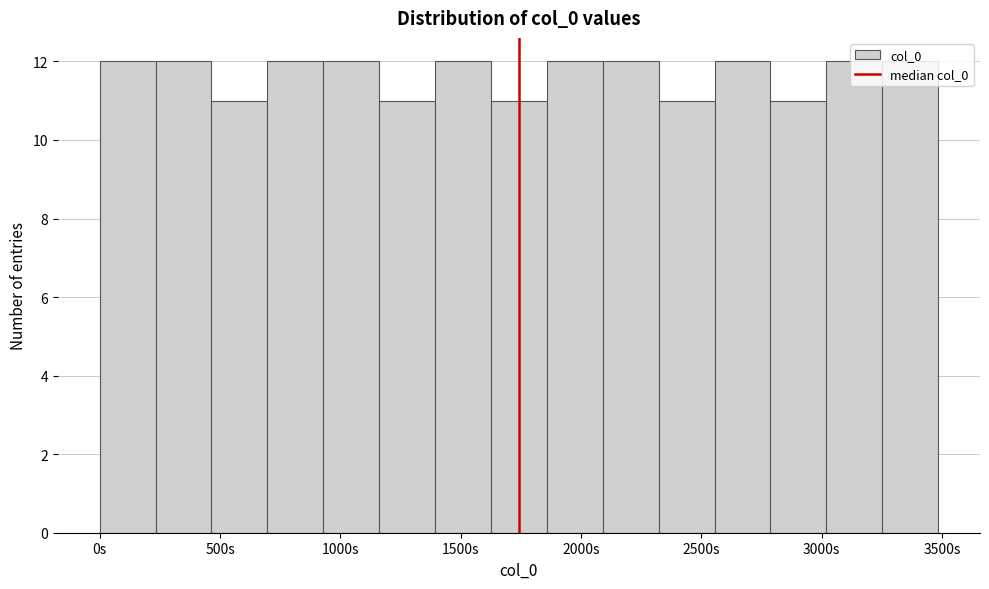

Reading left to right, transcribe this chart: for each bar, give the range it covers on the x-axis and its height. Neither the bar edges nor the heights are printed on the chart, so give them approximately, as read against the axes.

0 to 250: 12
250 to 450: 12
450 to 700: 11
700 to 950: 12
950 to 1150: 12
1150 to 1400: 11
1400 to 1650: 12
1650 to 1850: 11
1850 to 2100: 12
2100 to 2300: 12
2300 to 2550: 11
2550 to 2800: 12
2800 to 3000: 11
3000 to 3250: 12
3250 to 3500: 12